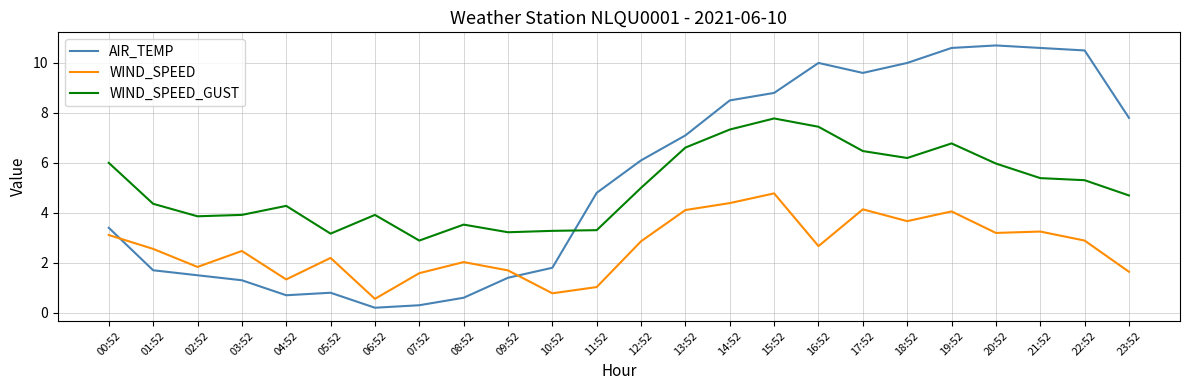

What is the maximum value shown in the chart?

10.7